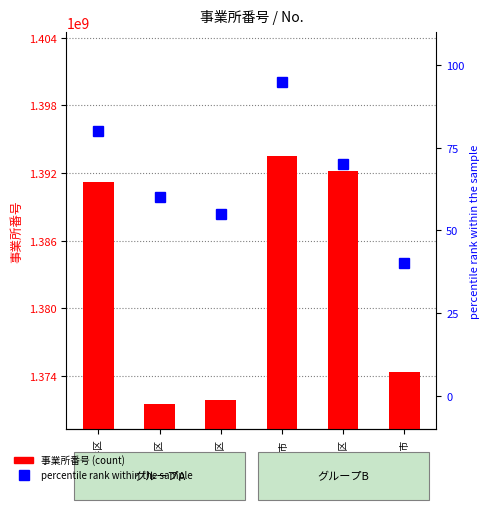

What is the label of the 6th bar from the left?

小平市